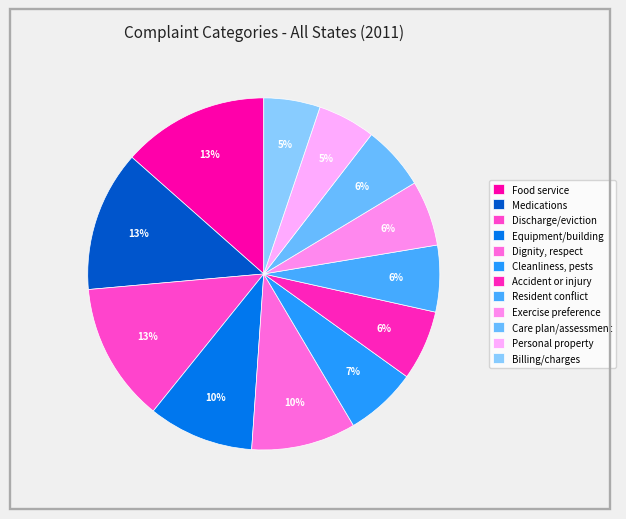

Is Cleanliness, pests the majority of the pie?

No